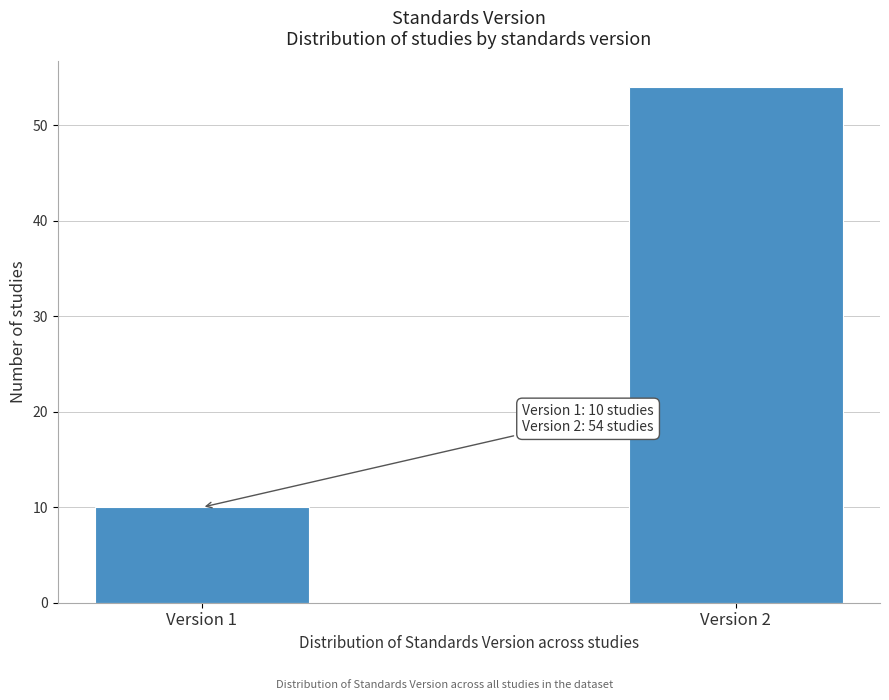

Reading left to right, list all the values displayed in this chart.

10	54